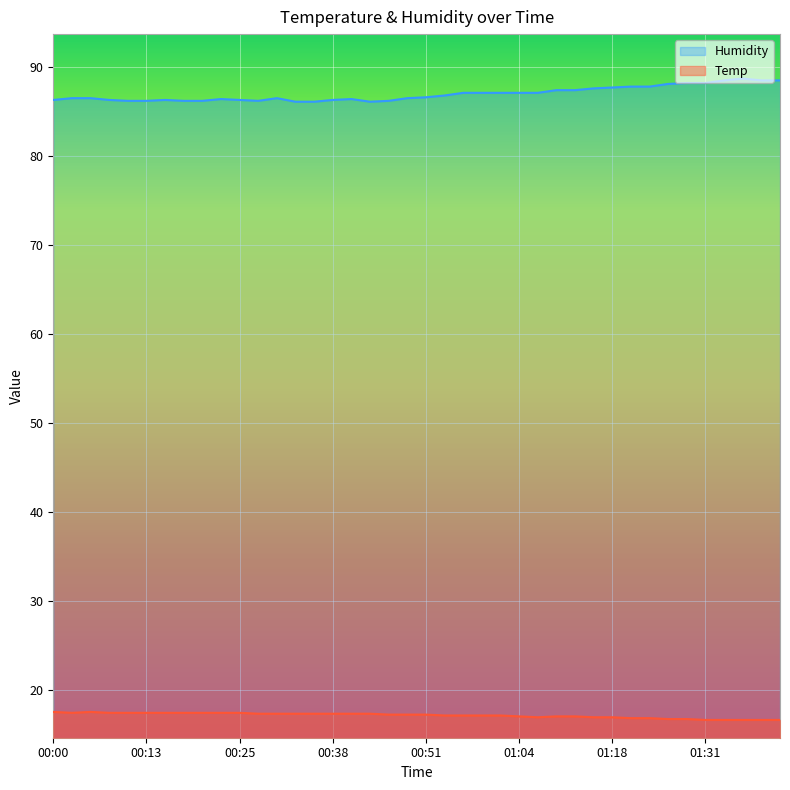

At which label does Temp reach its minimum?

01:31